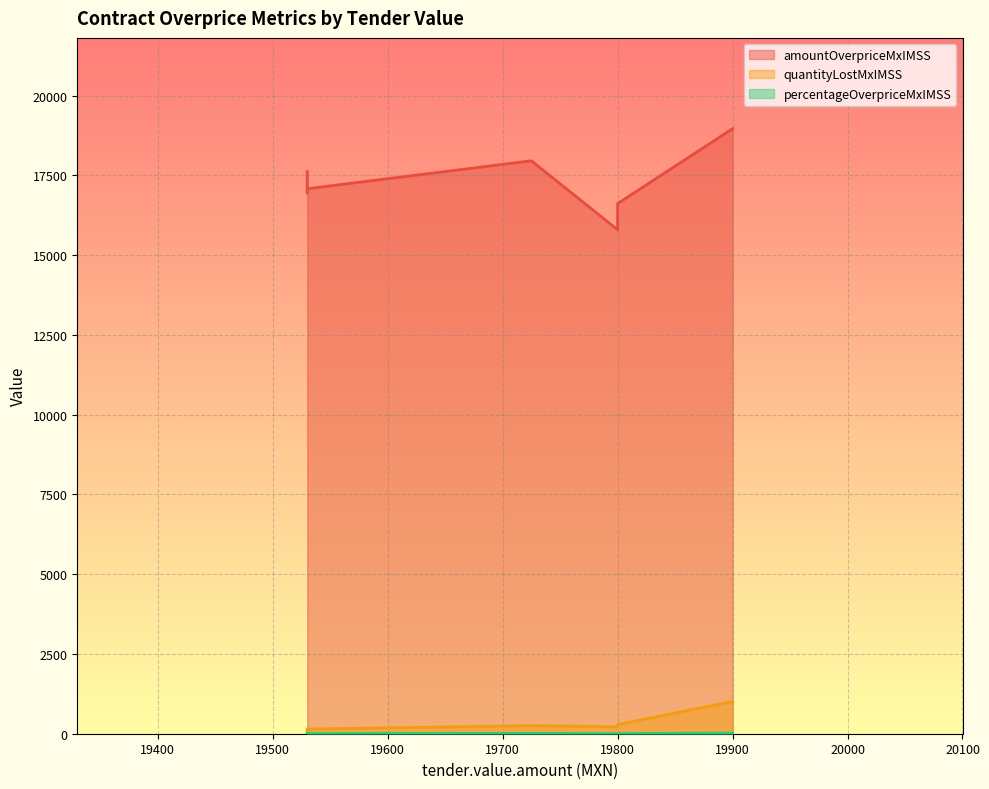

How many lines are shown in the chart?

3